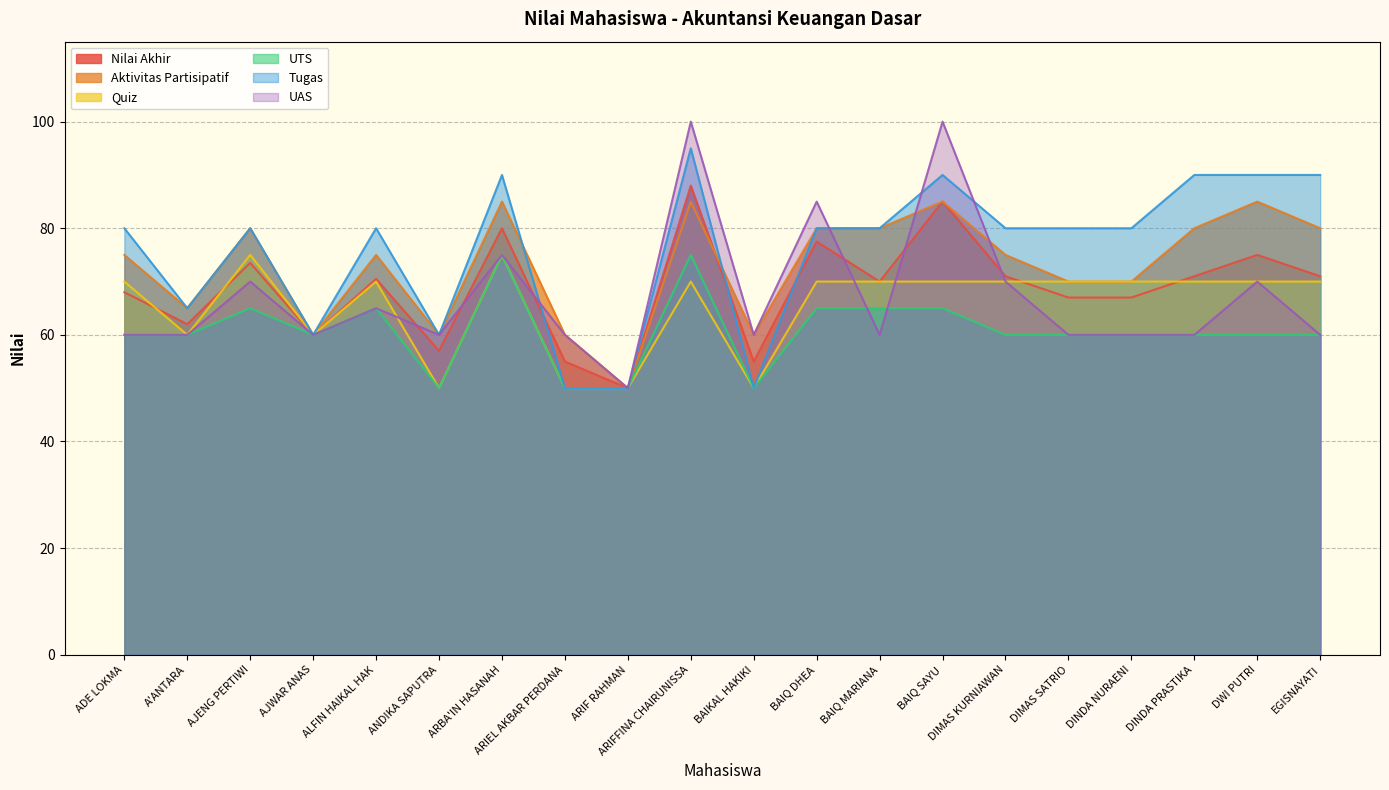

What is the average value of the UAS series?

67.2